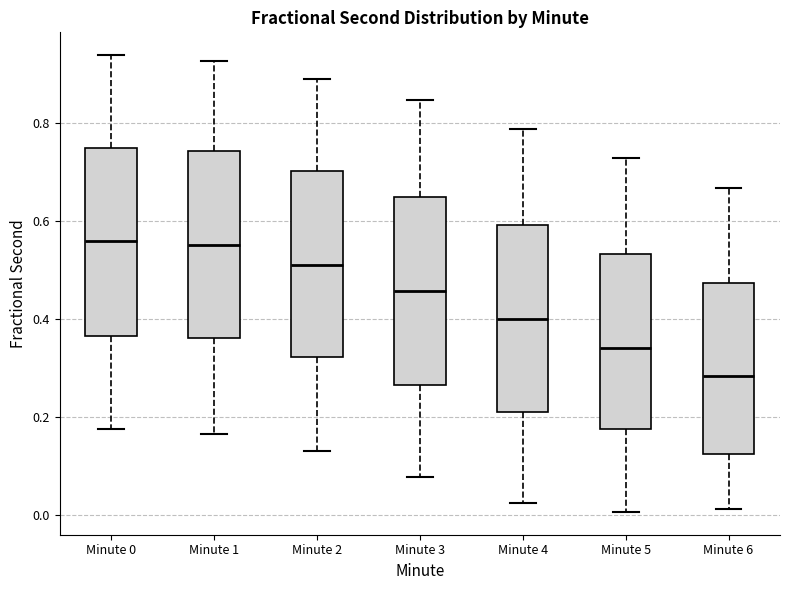

Reading left to right, transcribe this box plot: for each box, give where its median line is, the range the box spans, and where its two whiskers end, as read against the y-axis. The values are not printed on the chart, so give them approximately, as read against the axis.

Minute 0: median 0.56, box 0.36 to 0.76, whiskers 0.18 to 0.94
Minute 1: median 0.56, box 0.36 to 0.74, whiskers 0.16 to 0.92
Minute 2: median 0.52, box 0.32 to 0.70, whiskers 0.14 to 0.90
Minute 3: median 0.46, box 0.26 to 0.66, whiskers 0.08 to 0.84
Minute 4: median 0.40, box 0.22 to 0.60, whiskers 0.02 to 0.78
Minute 5: median 0.34, box 0.18 to 0.54, whiskers 0.00 to 0.72
Minute 6: median 0.28, box 0.12 to 0.48, whiskers 0.02 to 0.66